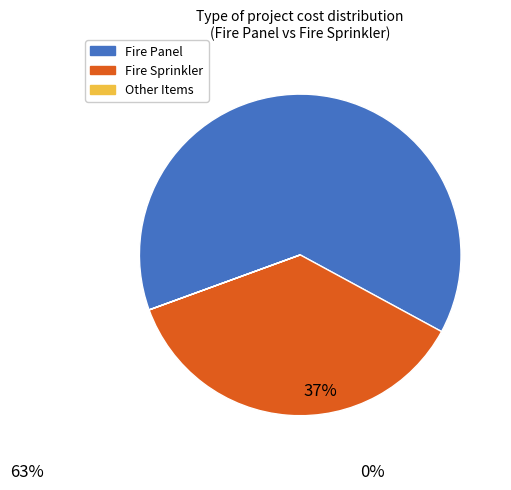

True or false: Fire Panel accounts for 63% of the total.

True